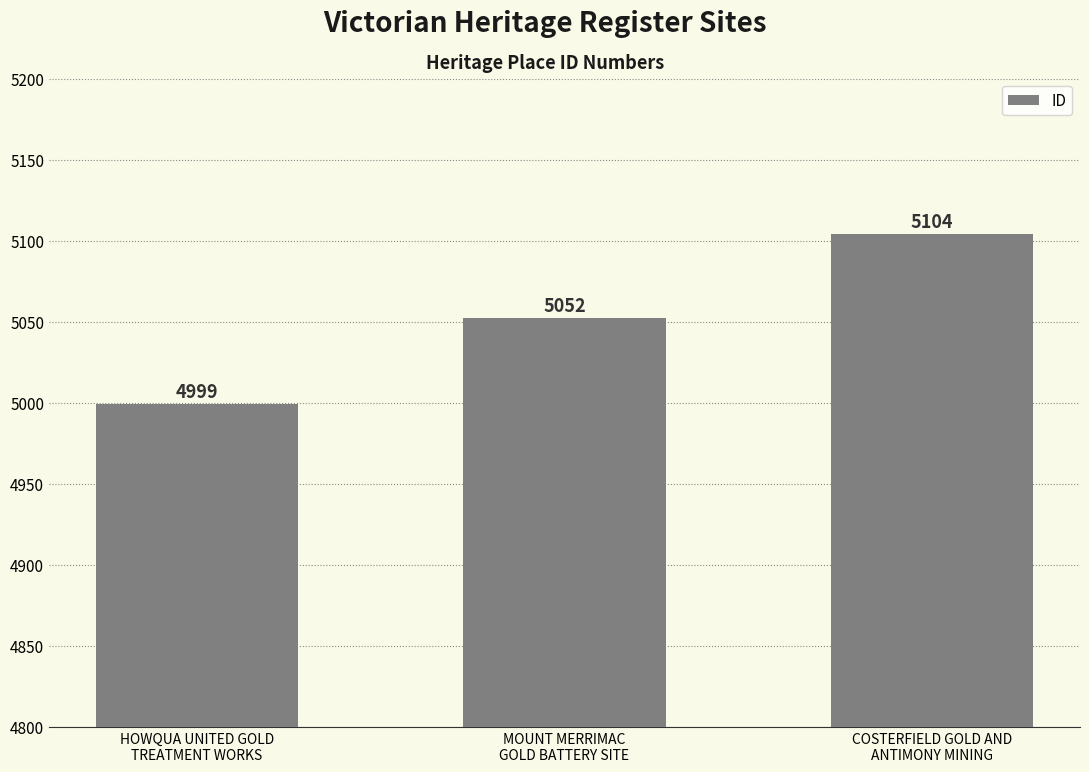

What is the minimum value shown in the chart?

4999